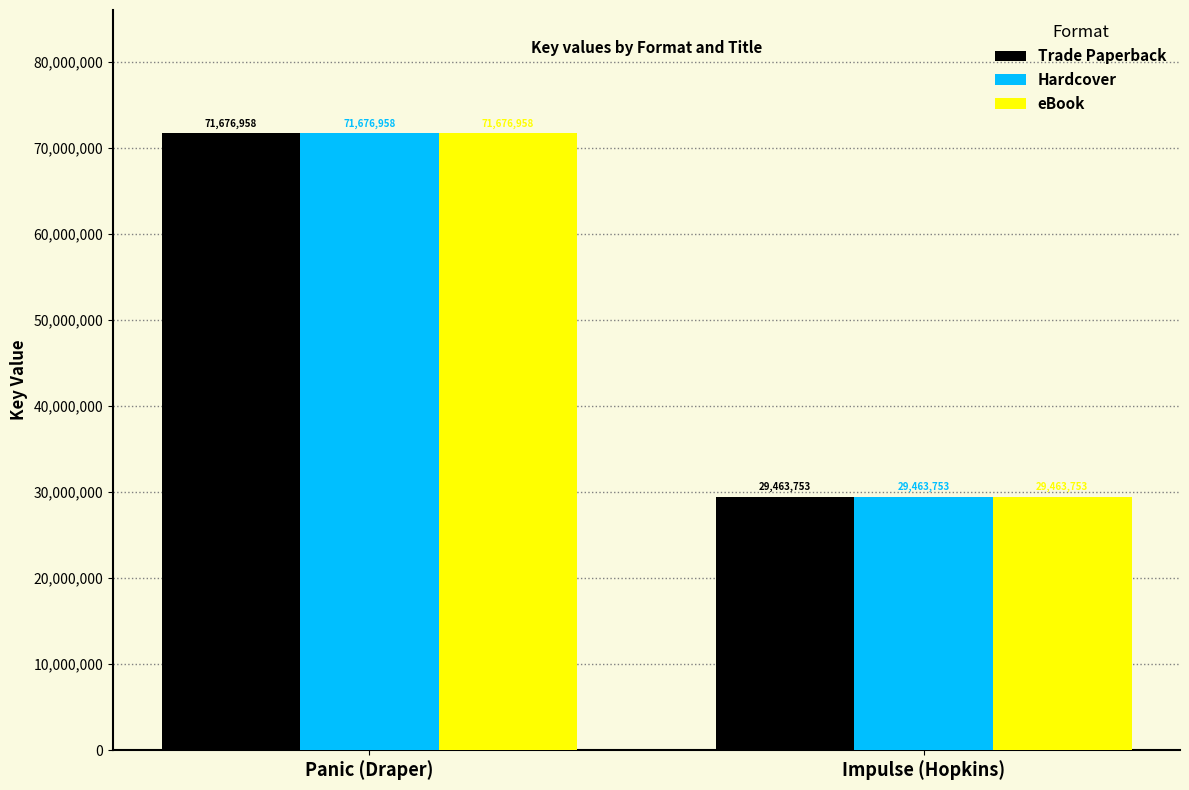

What is the value of the Trade Paperback bar at the 2nd from the left?

29463753